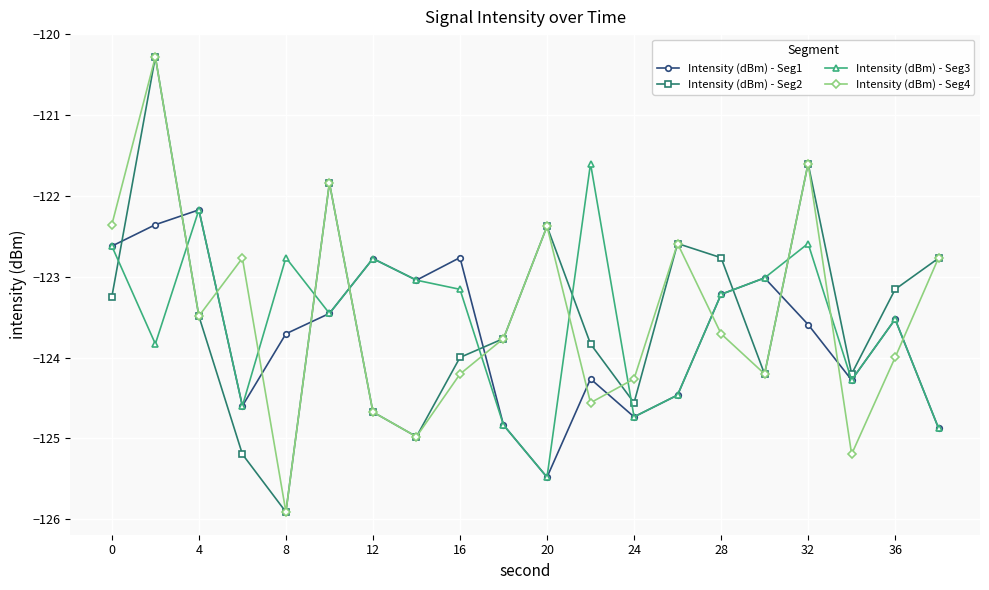

True or false: Intensity (dBm) - Seg4 and Intensity (dBm) - Seg3 cross at least once.

True